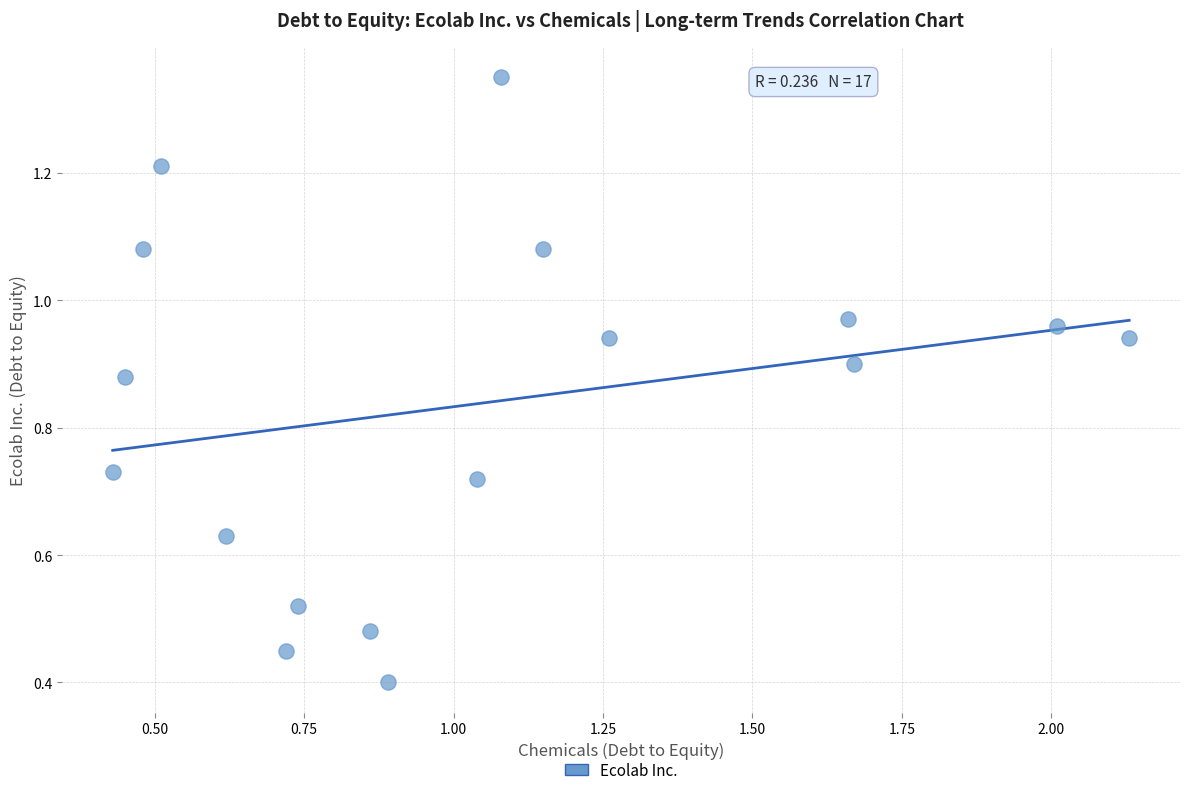

What is the range of X values (max minus min)?

1.7